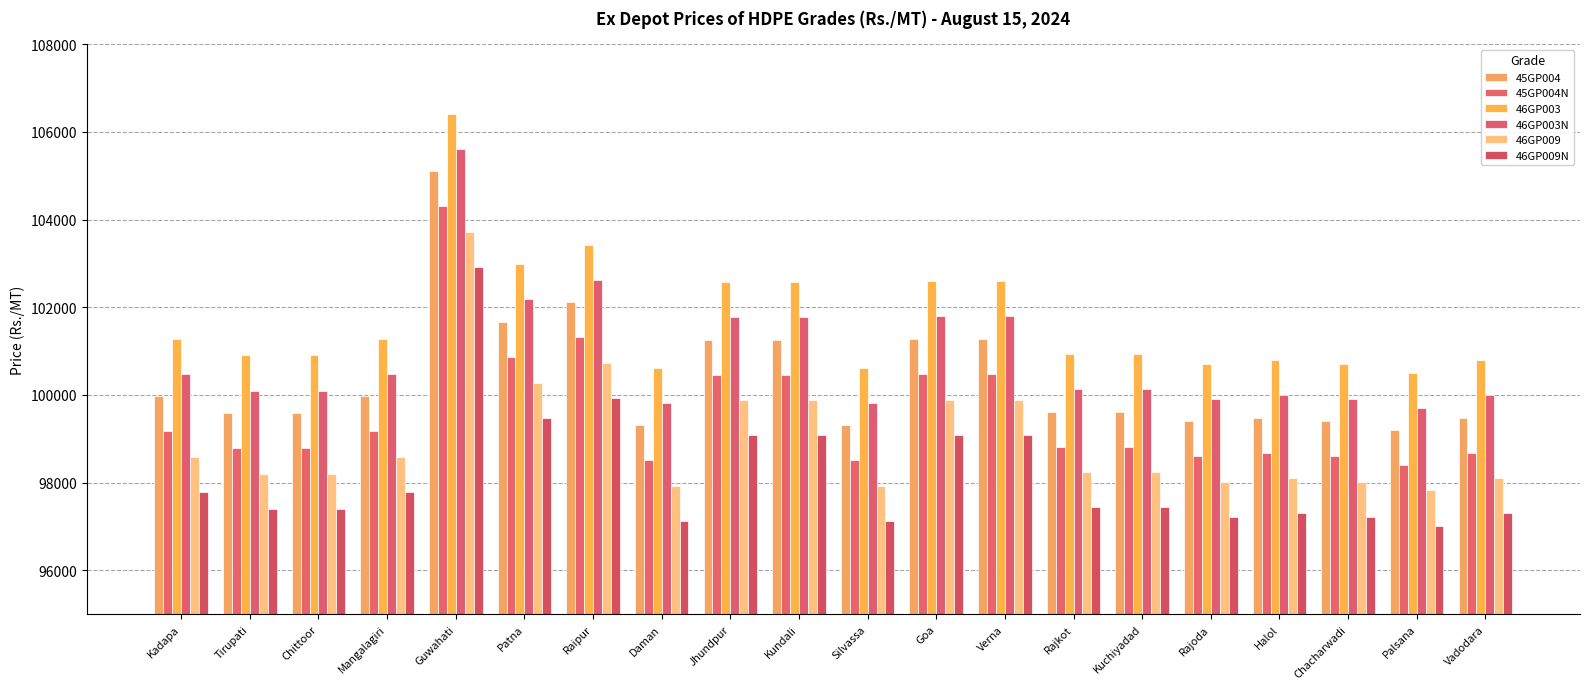

How many data points does each series have?

20